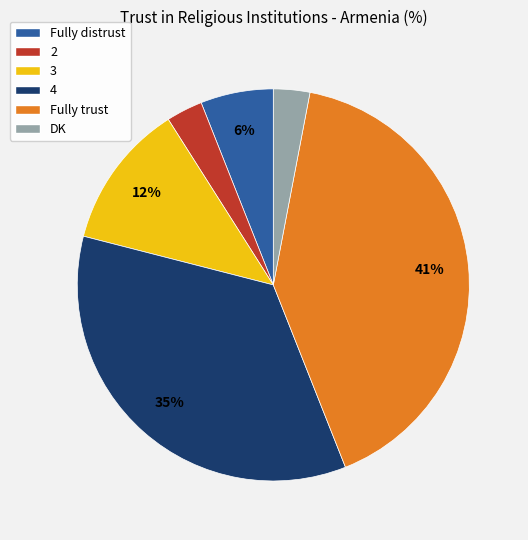

To the nearest percent, what is the difference between the largest and smallest slice percentages?

38%